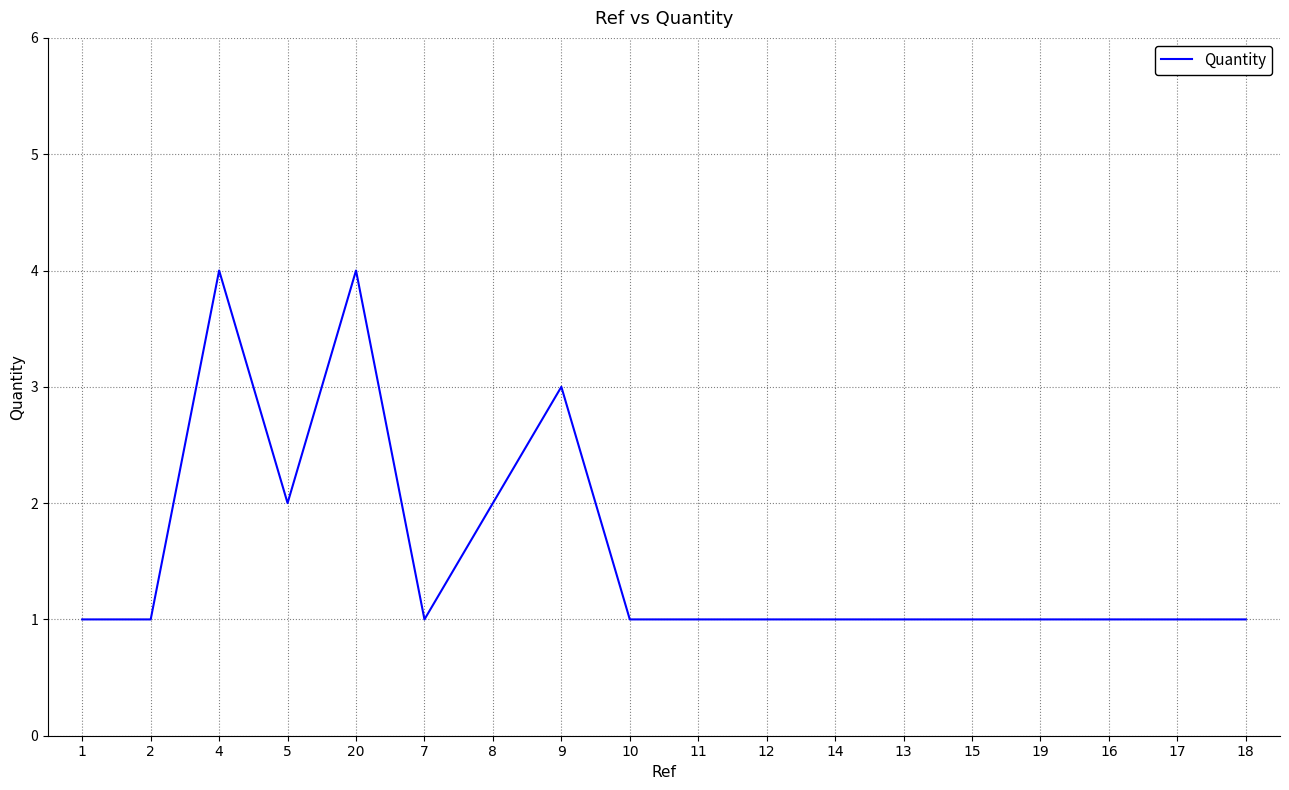

The chart shows a value of 2 at 16. True or false?

False